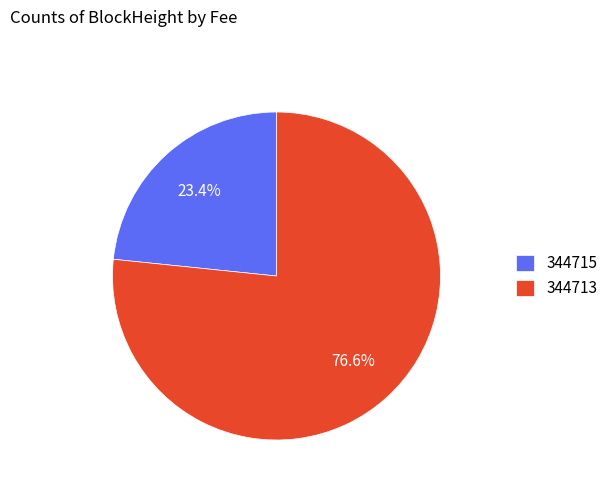

Is it true that 344713 is 99% of the pie?

False